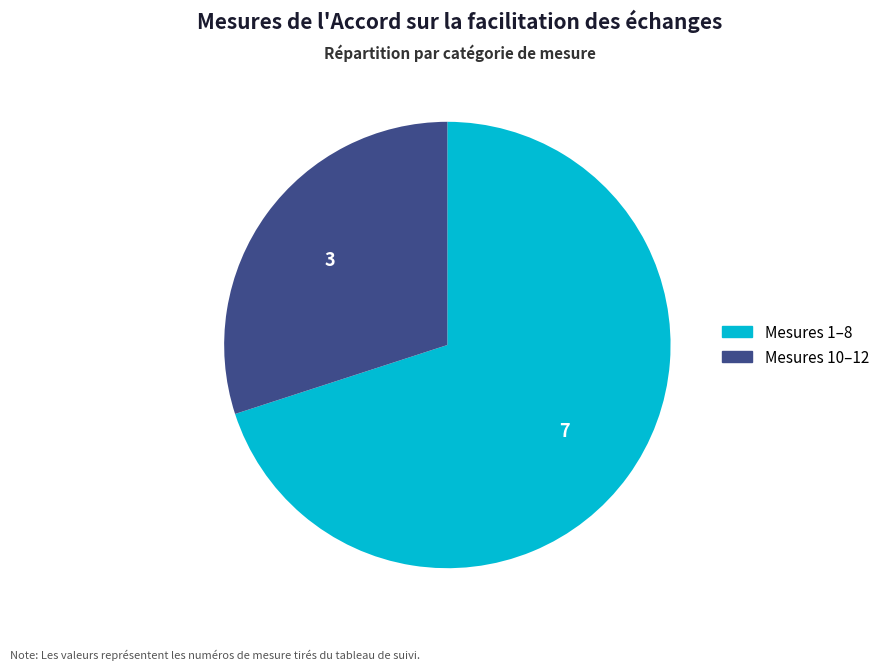

Is there a majority slice in this chart?

Yes